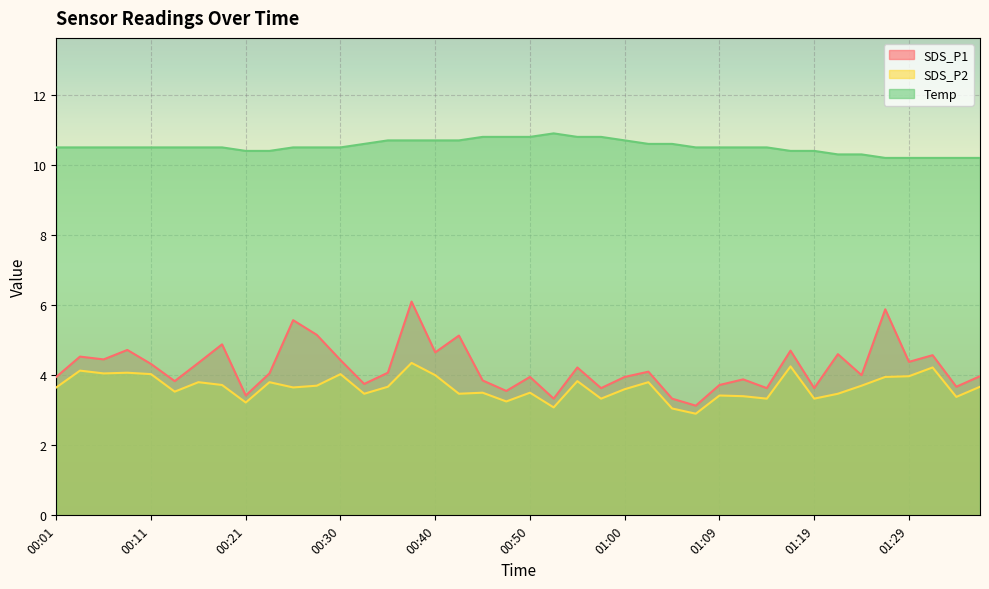

What is the difference between the highest and lowest values at 01:07?

7.6